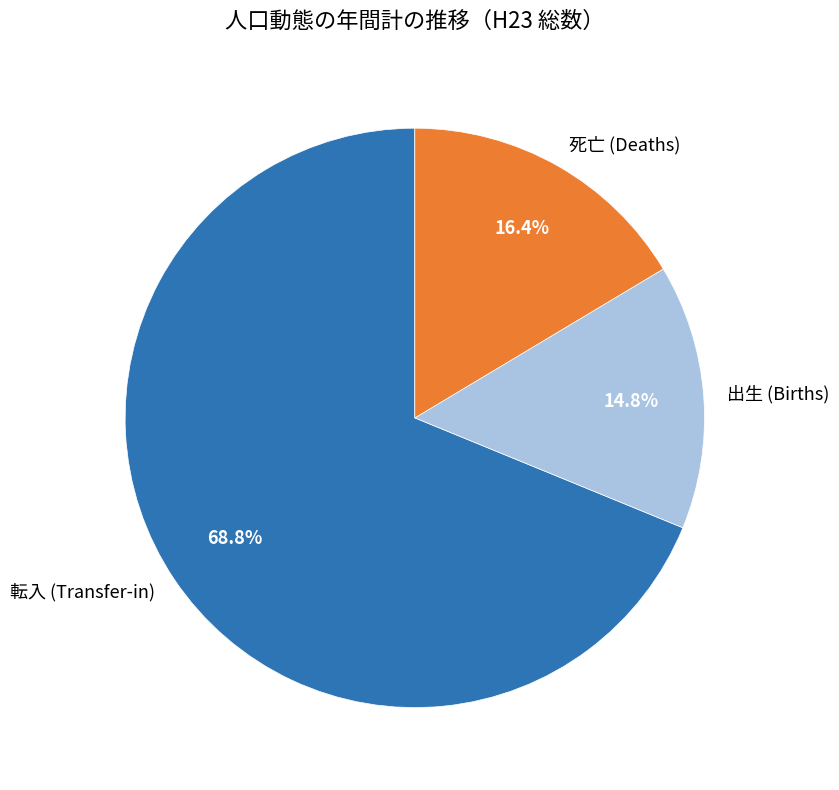

How many segments does this pie chart have?

3